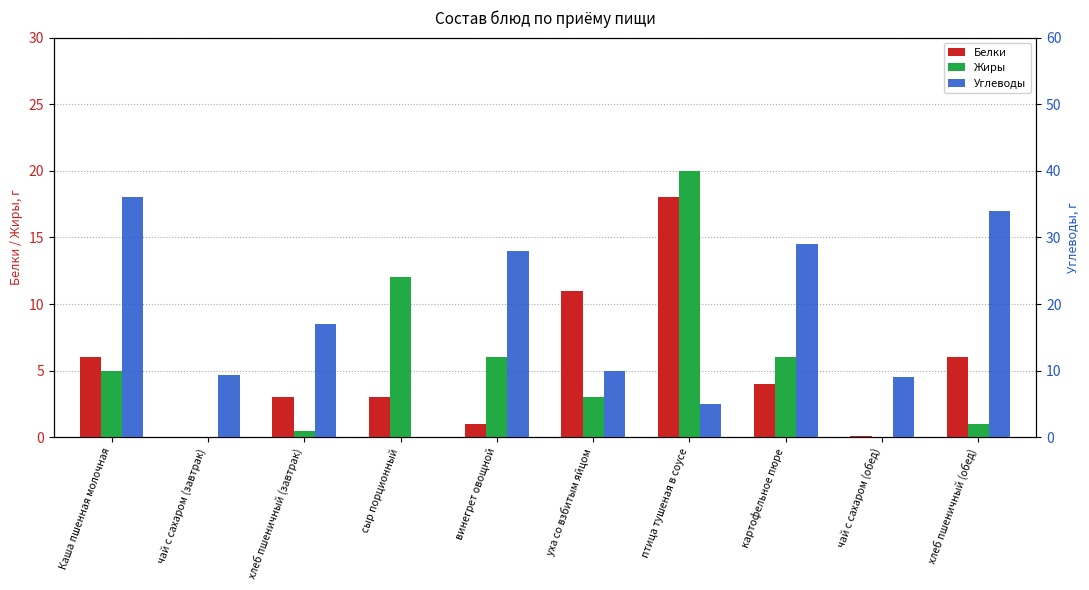

What is the value of the Жиры bar at the 4th from the left?

12.0